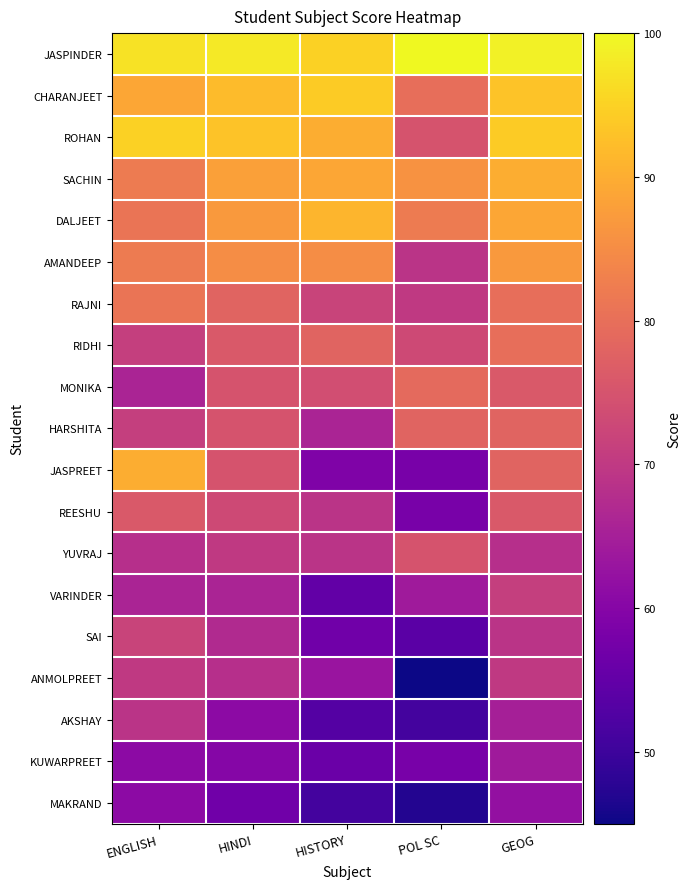

Which series has the largest total across all categories?

JASPINDER